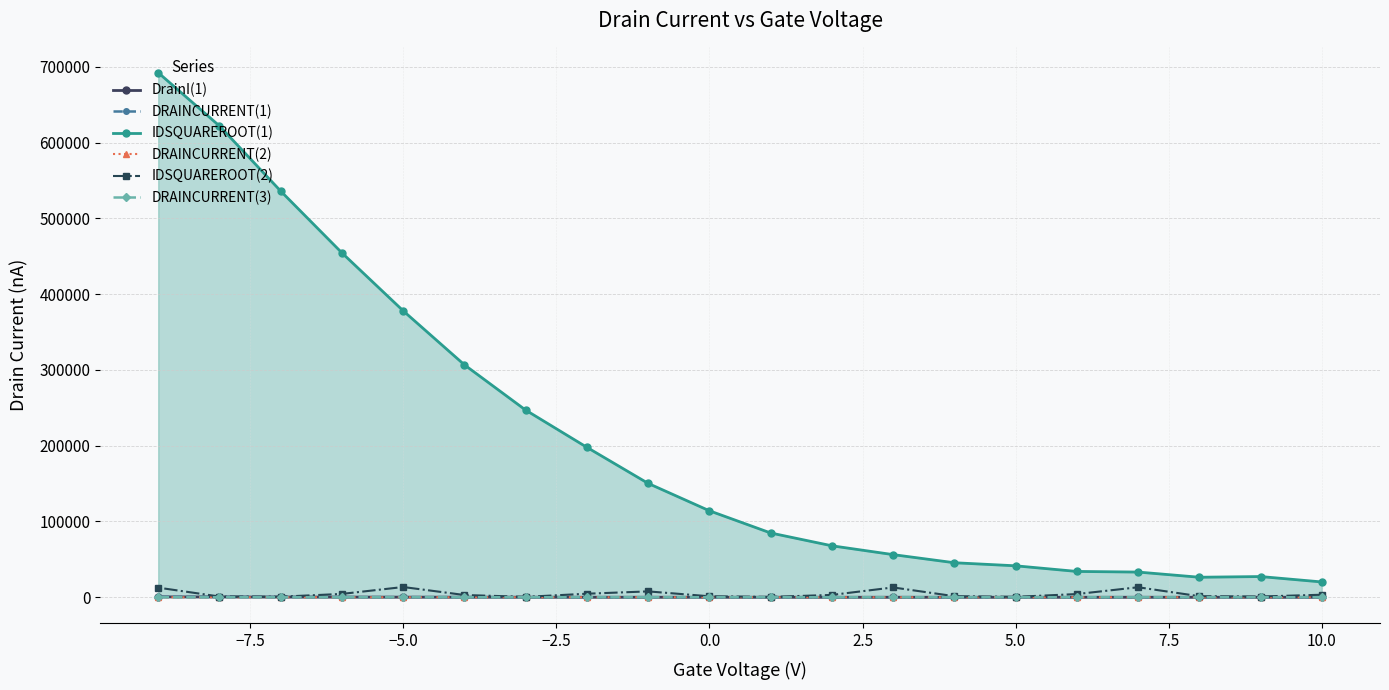

In DRAINCURRENT(2), how many points are higher than both neighbors (excluding endpoints)?

4